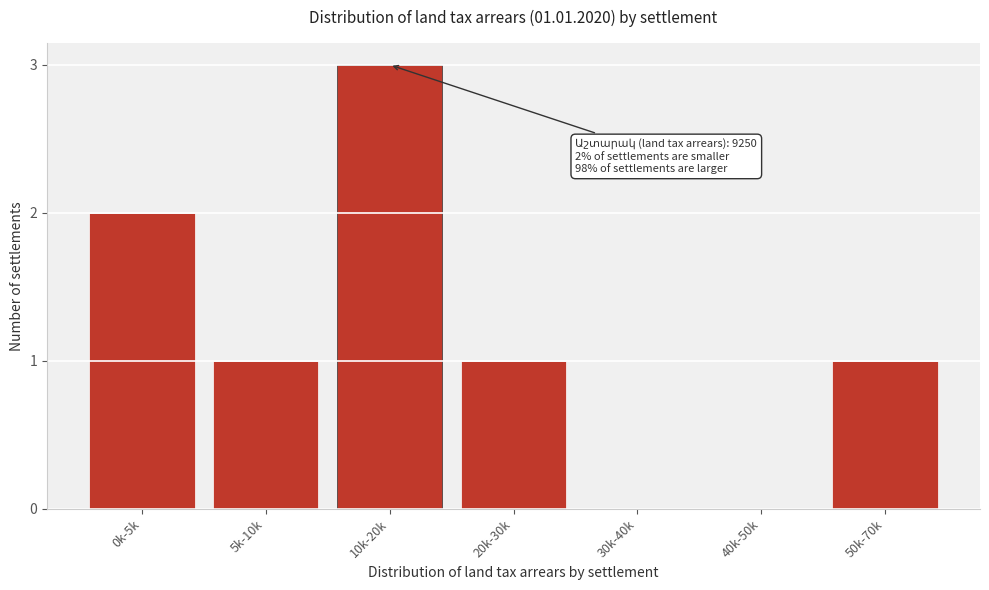

Reading left to right, list all the values displayed in this chart.

0k-5k=2	5k-10k=1	10k-20k=3	20k-30k=1	30k-40k=0	40k-50k=0	50k-70k=1